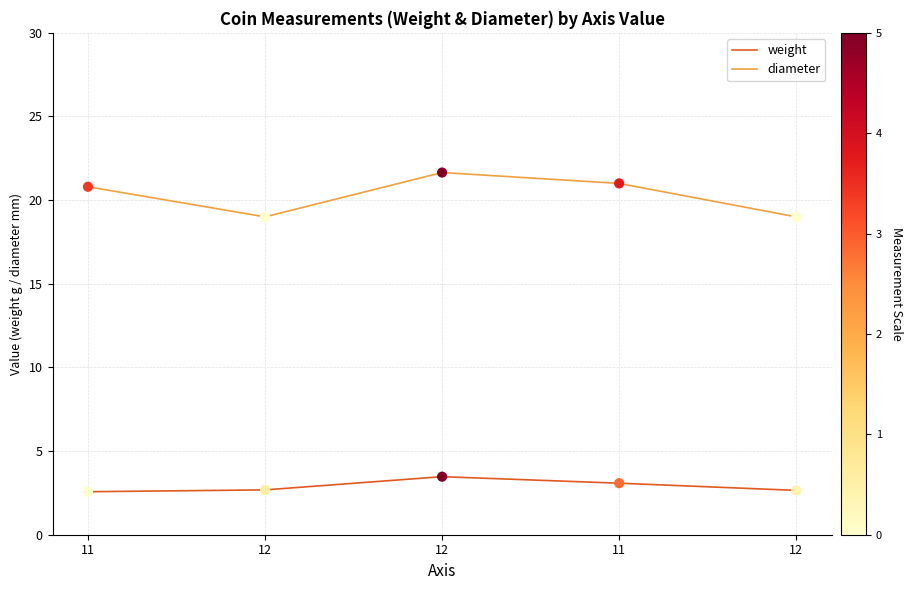

What are all the series names shown in the legend?

weight, diameter